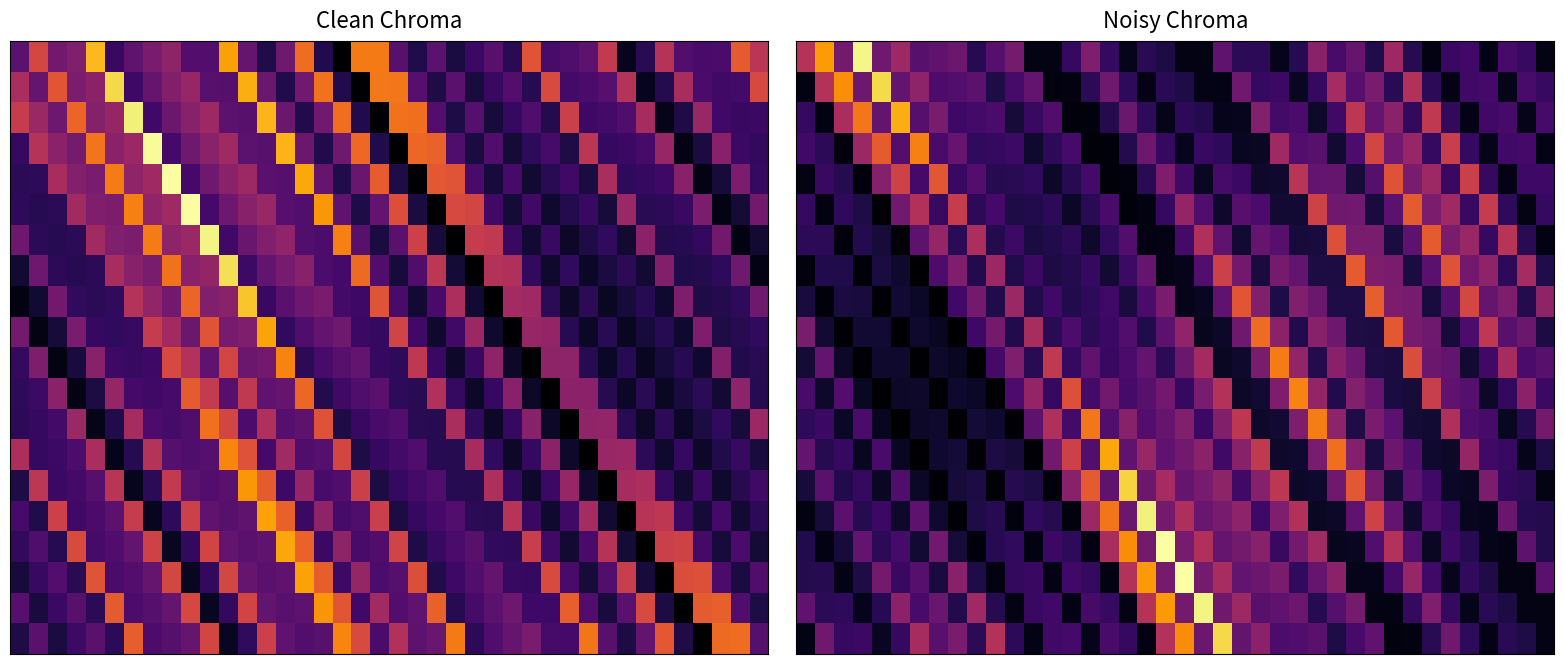

At which category is the sum across all series the highest?

19